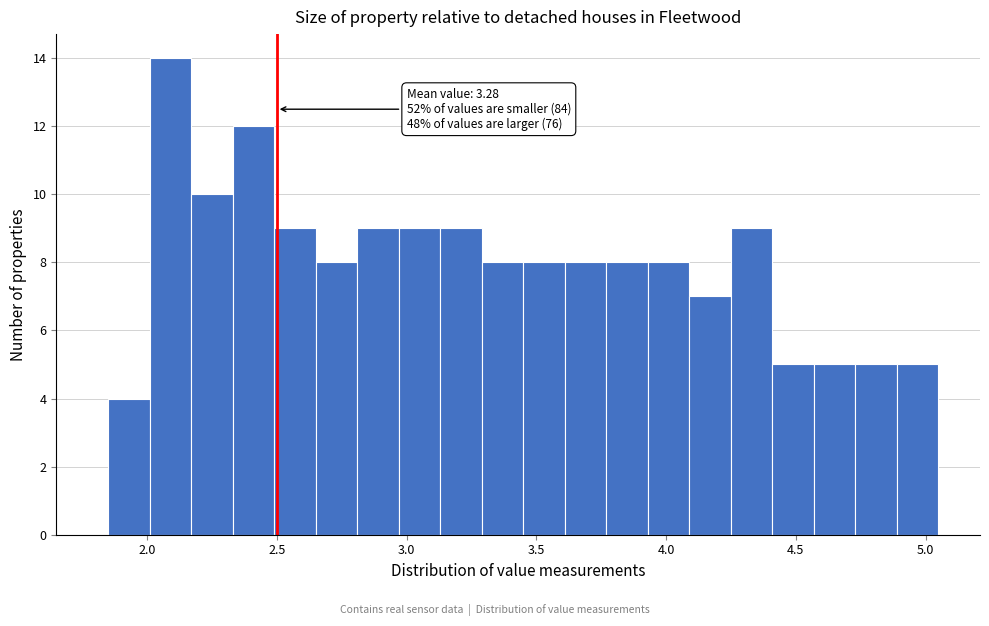

Read against the x-axis, roughly where is the centre of the tallest bar?

2.10